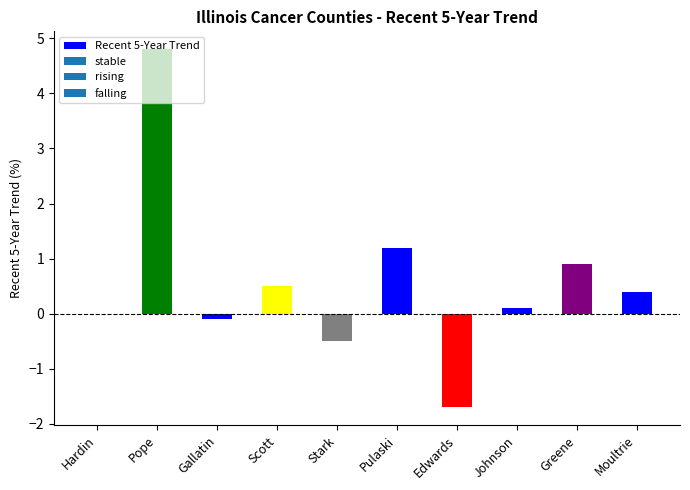

Reading left to right, what are all the values shown in this chart?

0.0	4.8	-0.1	0.5	-0.5	1.2	-1.7	0.1	0.9	0.4